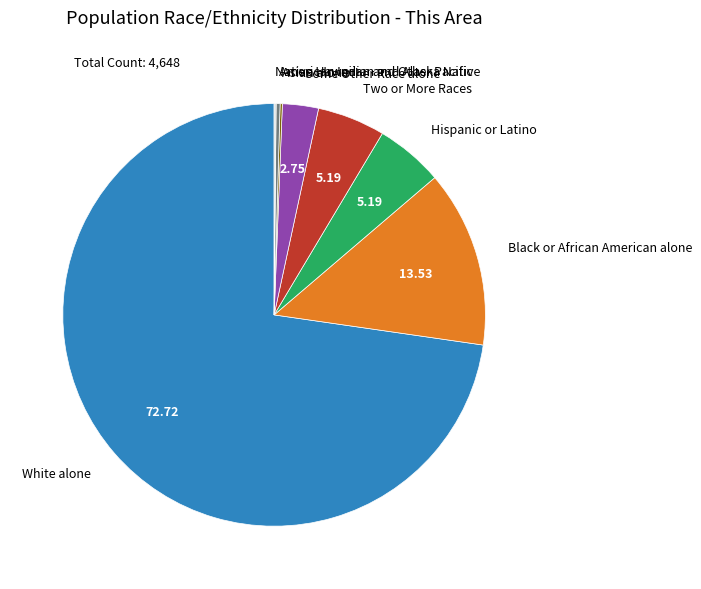

Does Hispanic or Latino account for over 50% of the chart?

No